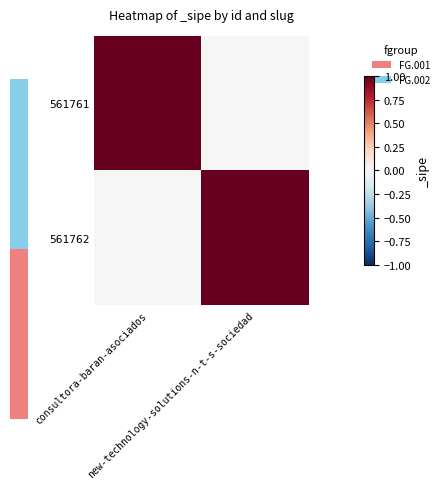

What is the difference between the highest and lowest values at new-technology-solutions-n-t-s-sociedad?

1